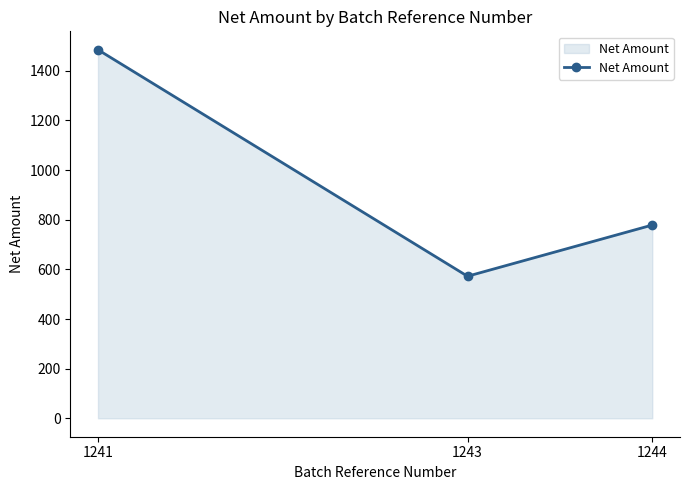

What is the greatest value displayed?

1484.9